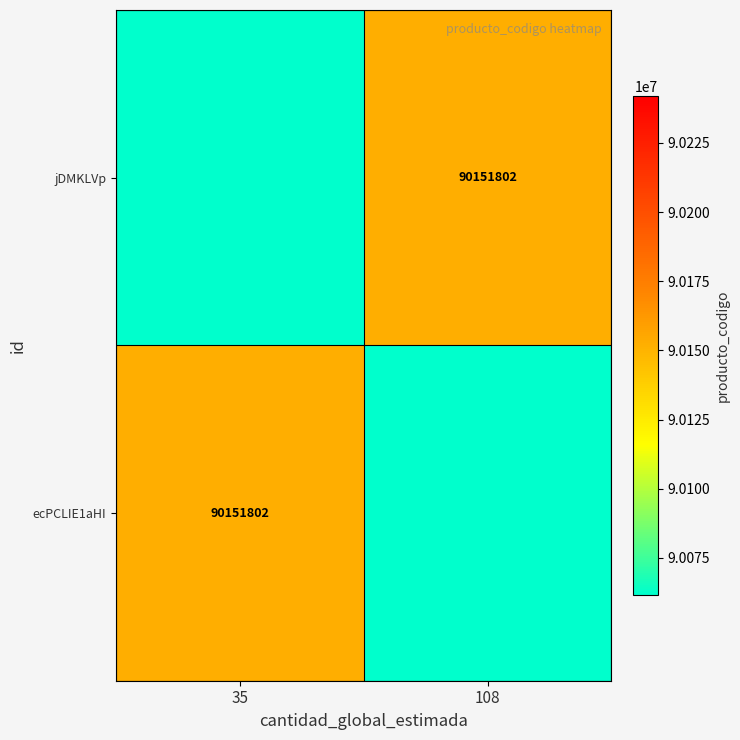

Count the number of categories in the chart.

2